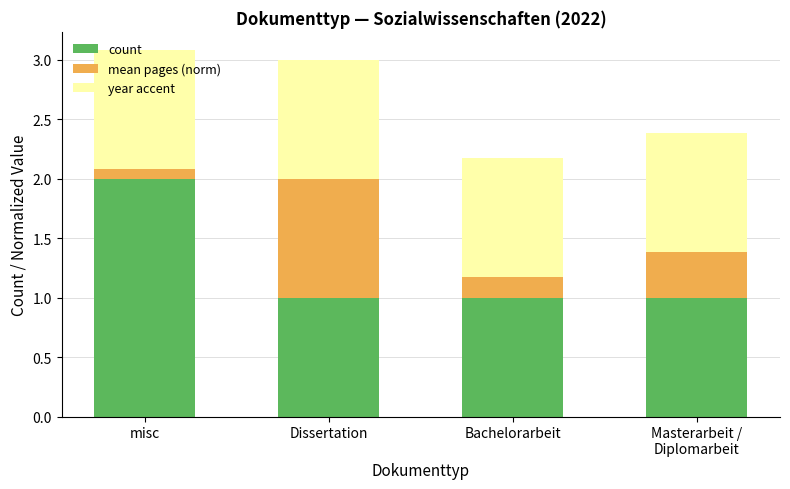

Is it true that count equals 0.3 at Dissertation?

False